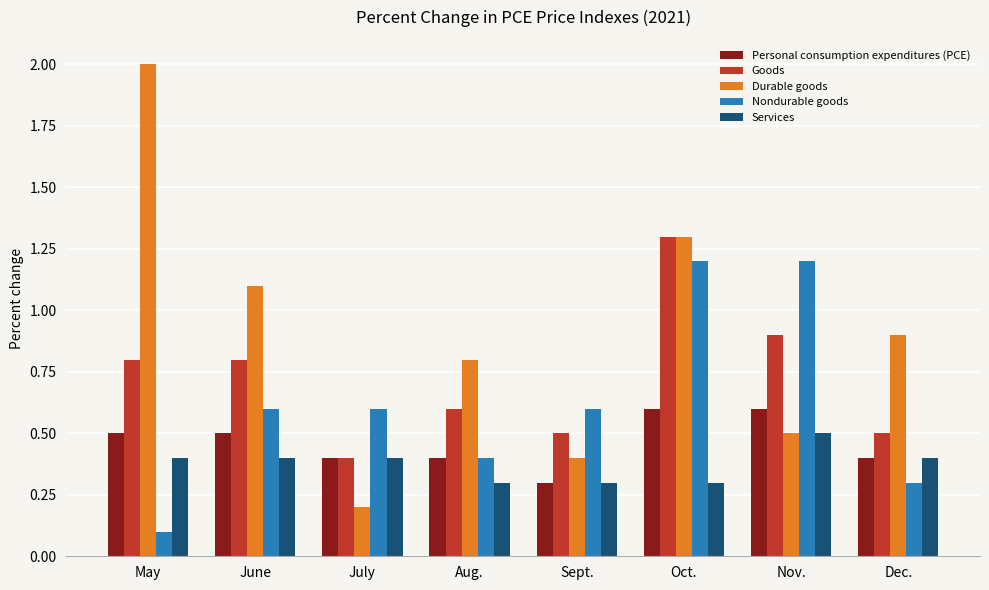

What is the highest value of the Goods series?

1.3